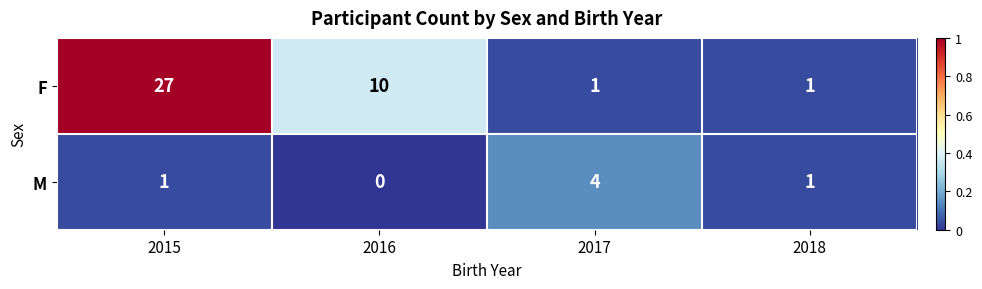

Which series has the largest total across all categories?

F